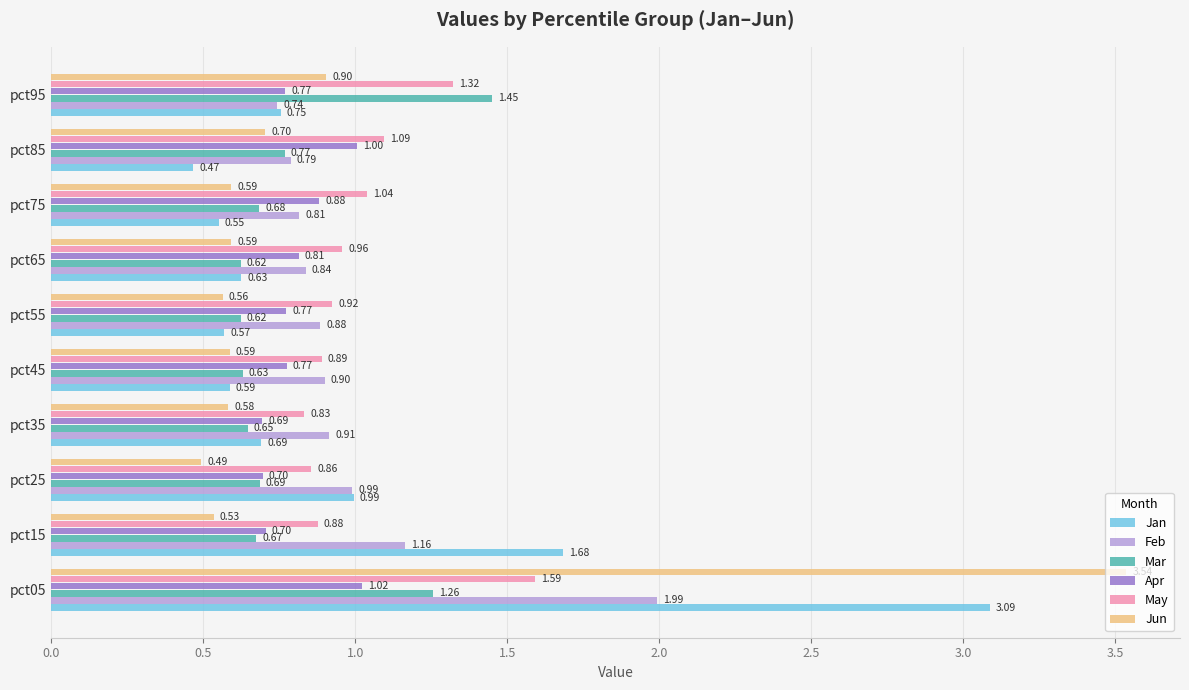

What is the average value of the May series?

1.0